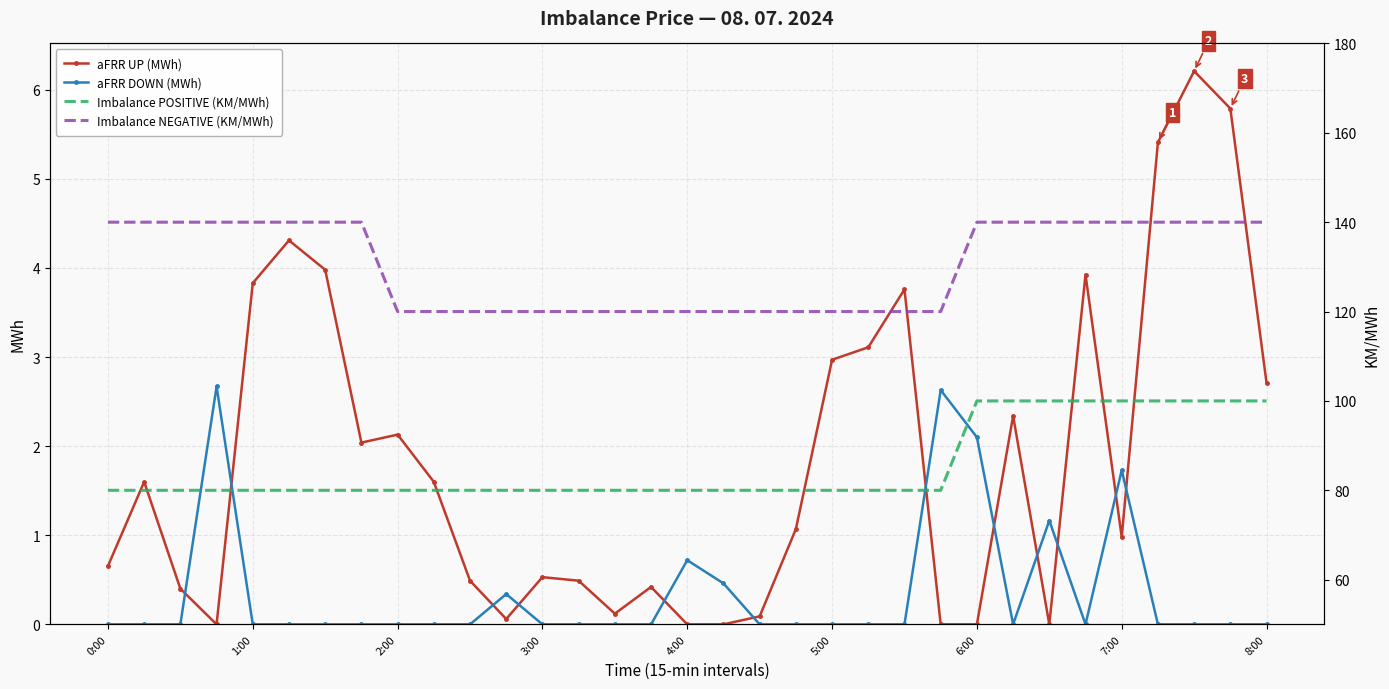

The aFRR DOWN (MWh) series shows -1.7 at 2:00. True or false?

False